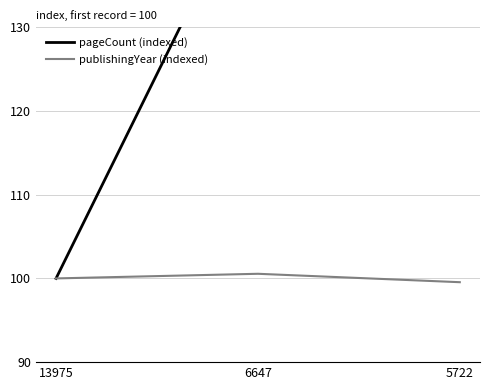

How many lines are shown in the chart?

2